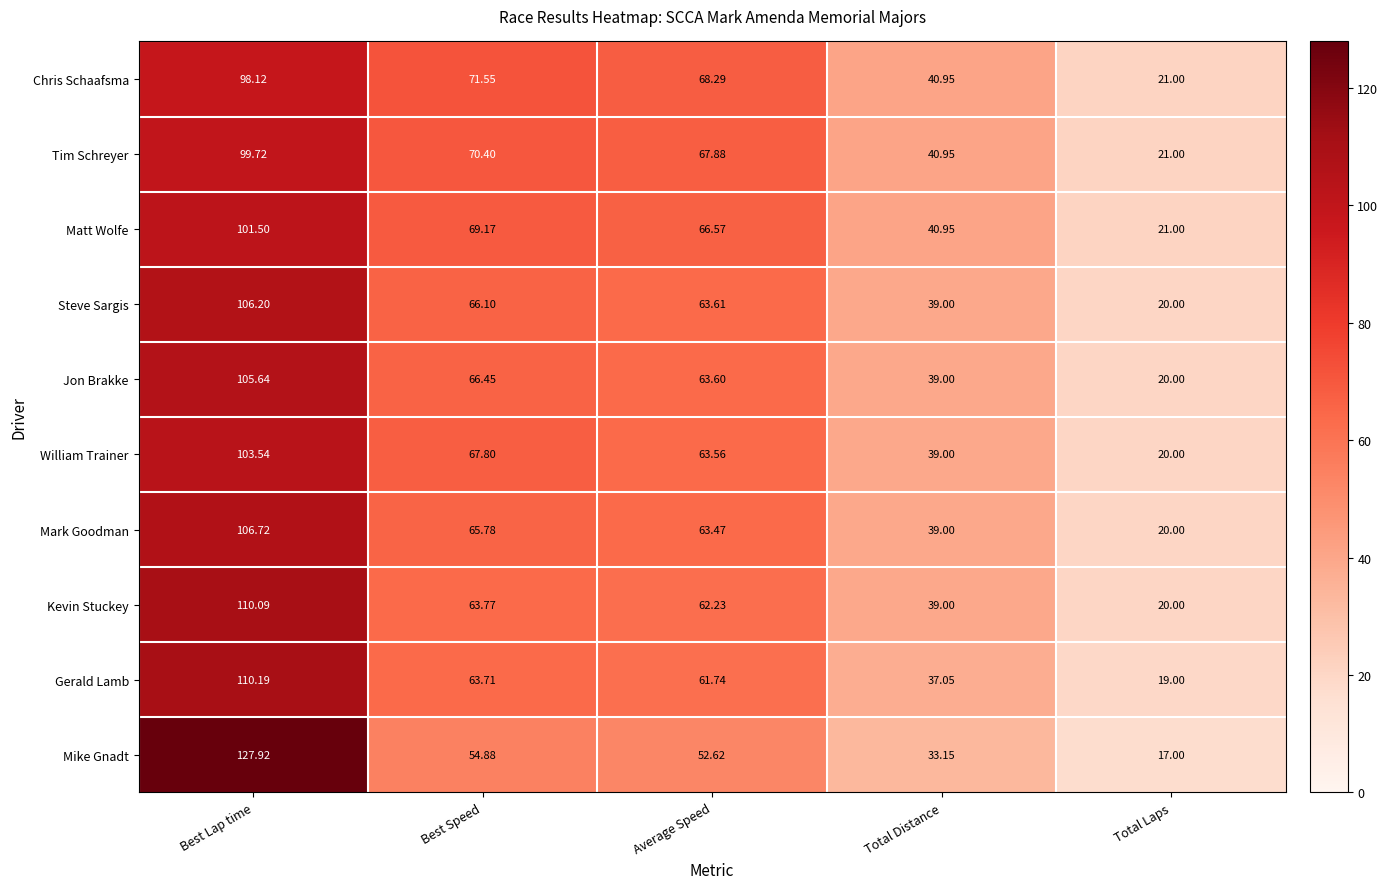

At which label is Chris Schaafsma closest to 59?

Average Speed